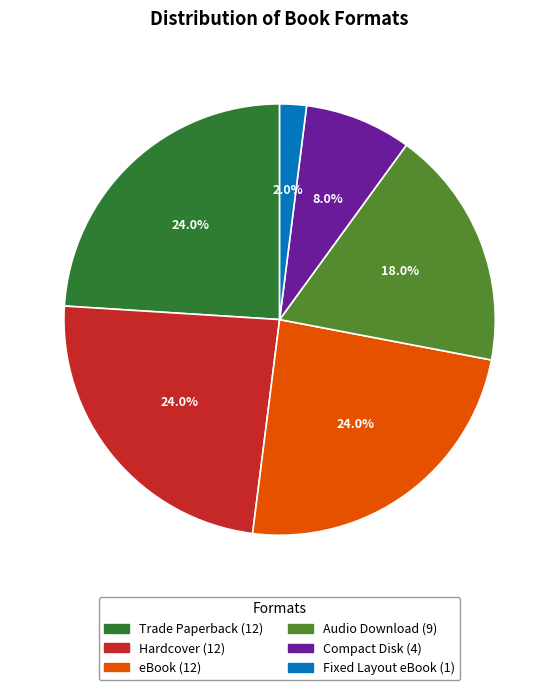

Is it true that eBook is 24% of the pie?

True